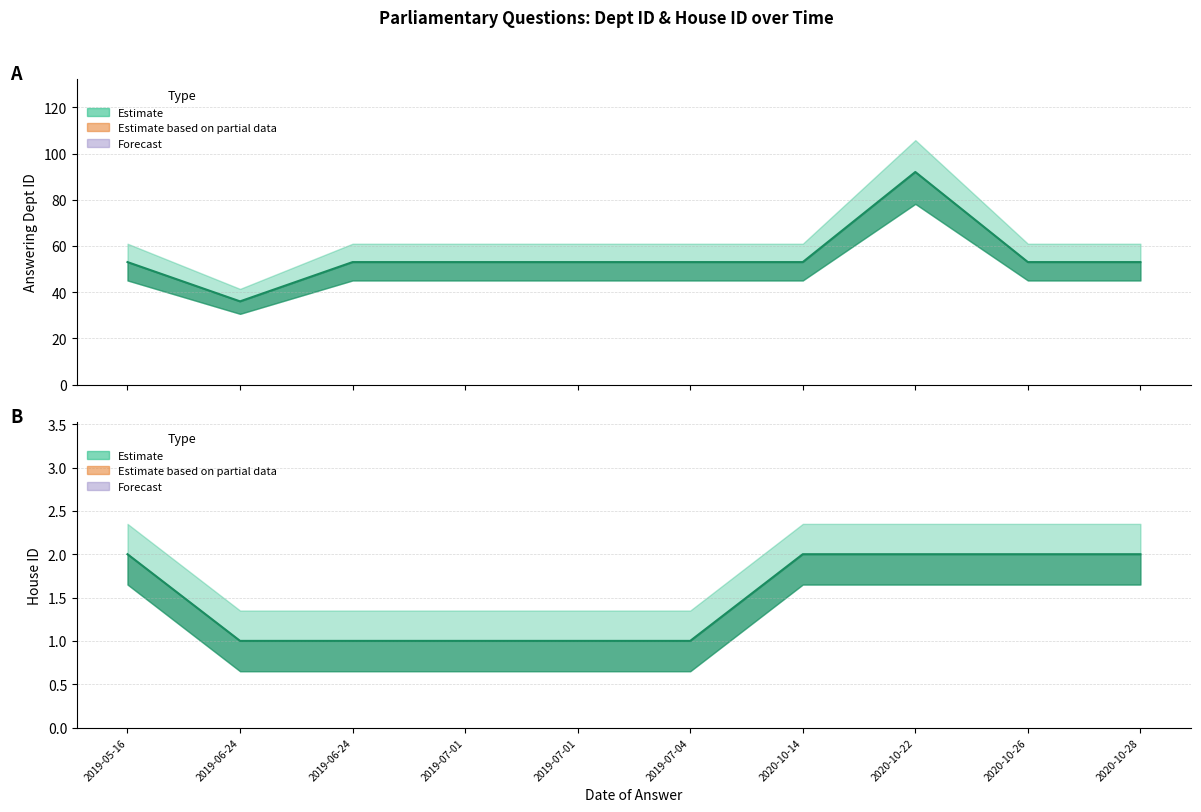

Which series has the widest spread of values?

answering dept id